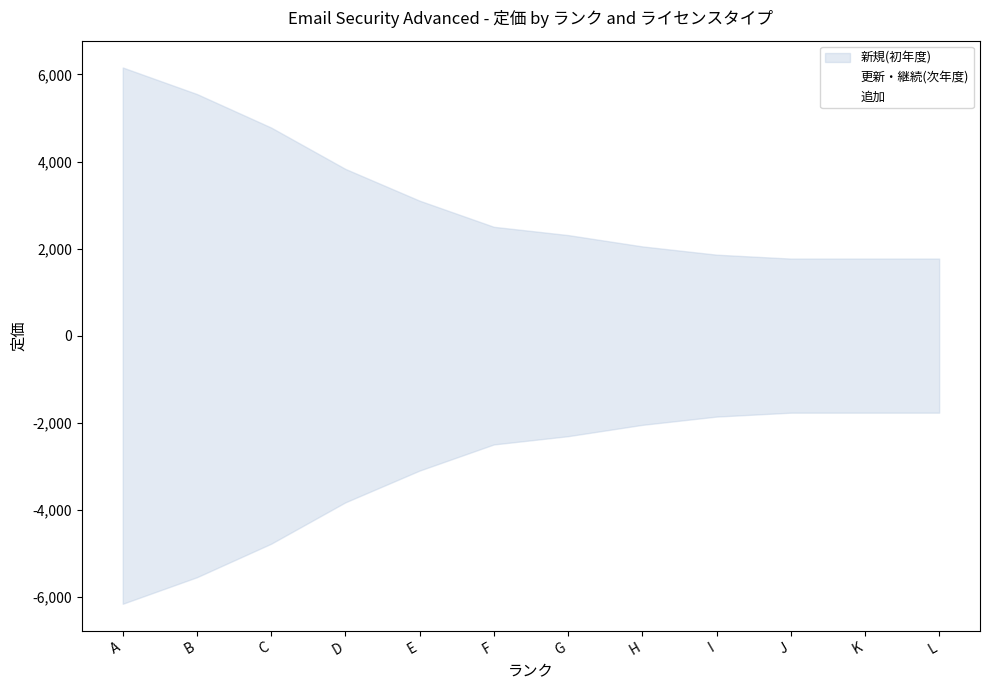

What is the value of the 追加 point at the 10th from the left?

1770